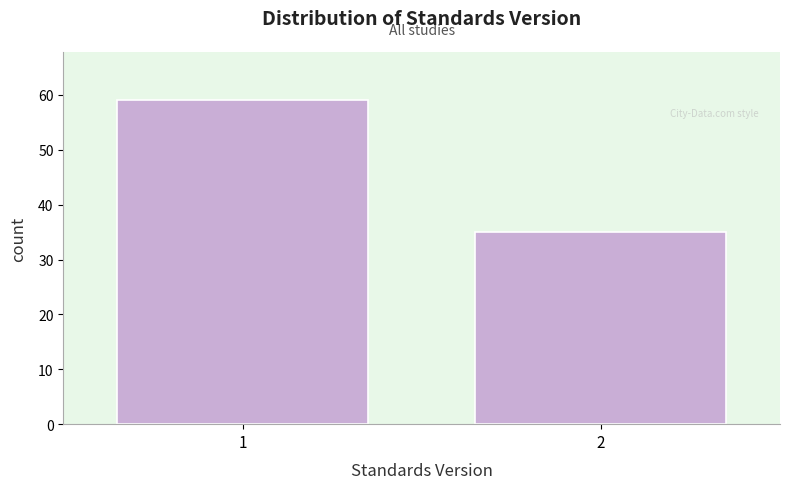

Reading left to right, extract all data points from this chart.

1=59	2=35